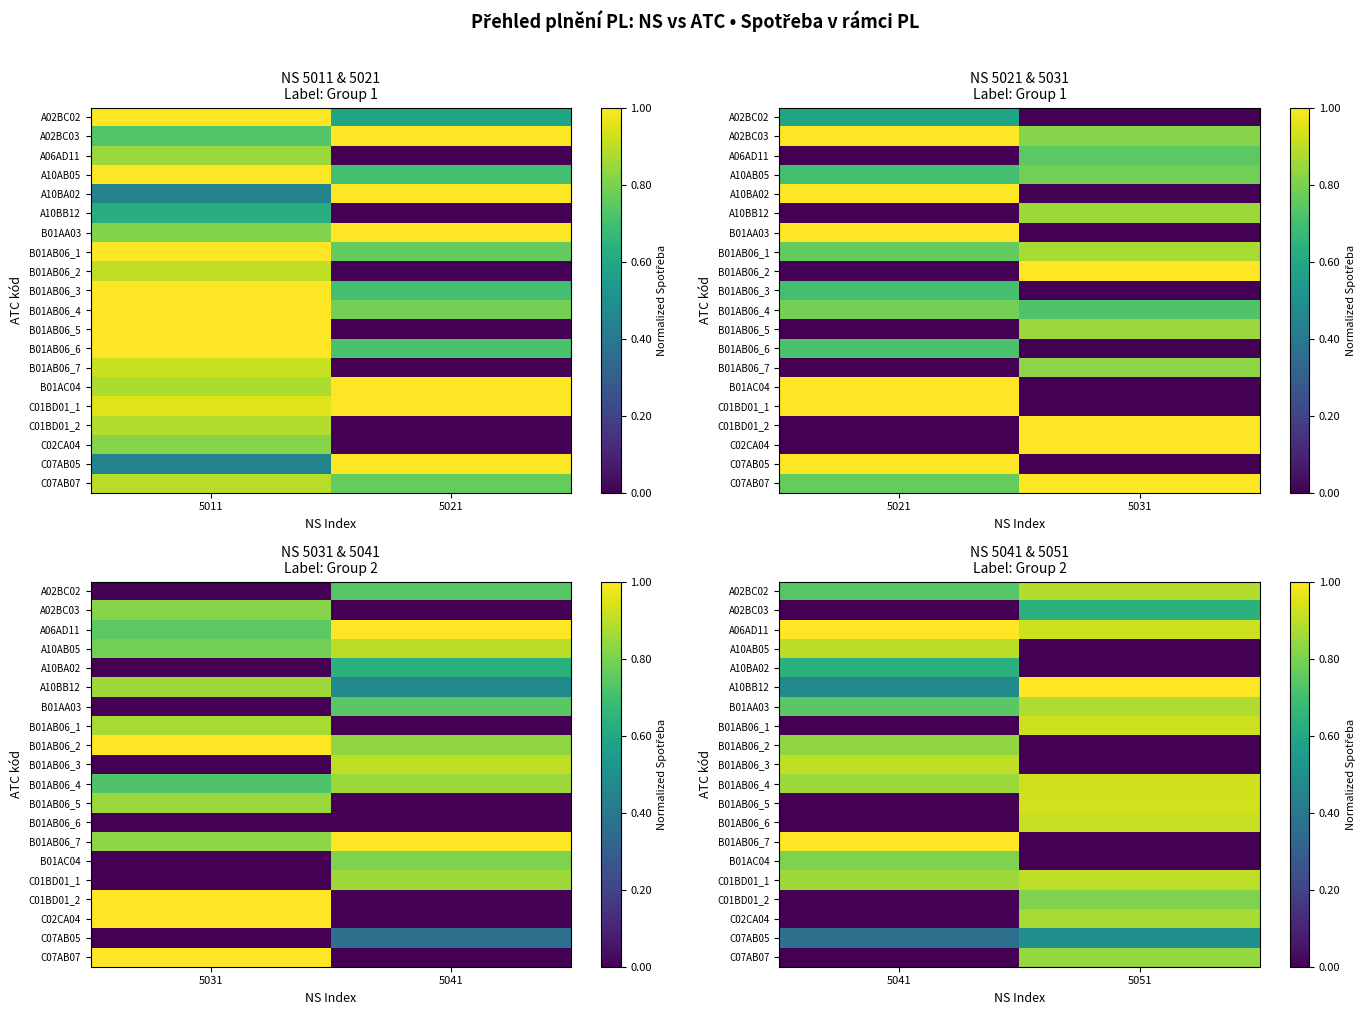

List the labels in order of C01BD01_2 value, smallest first.

5041, 5051